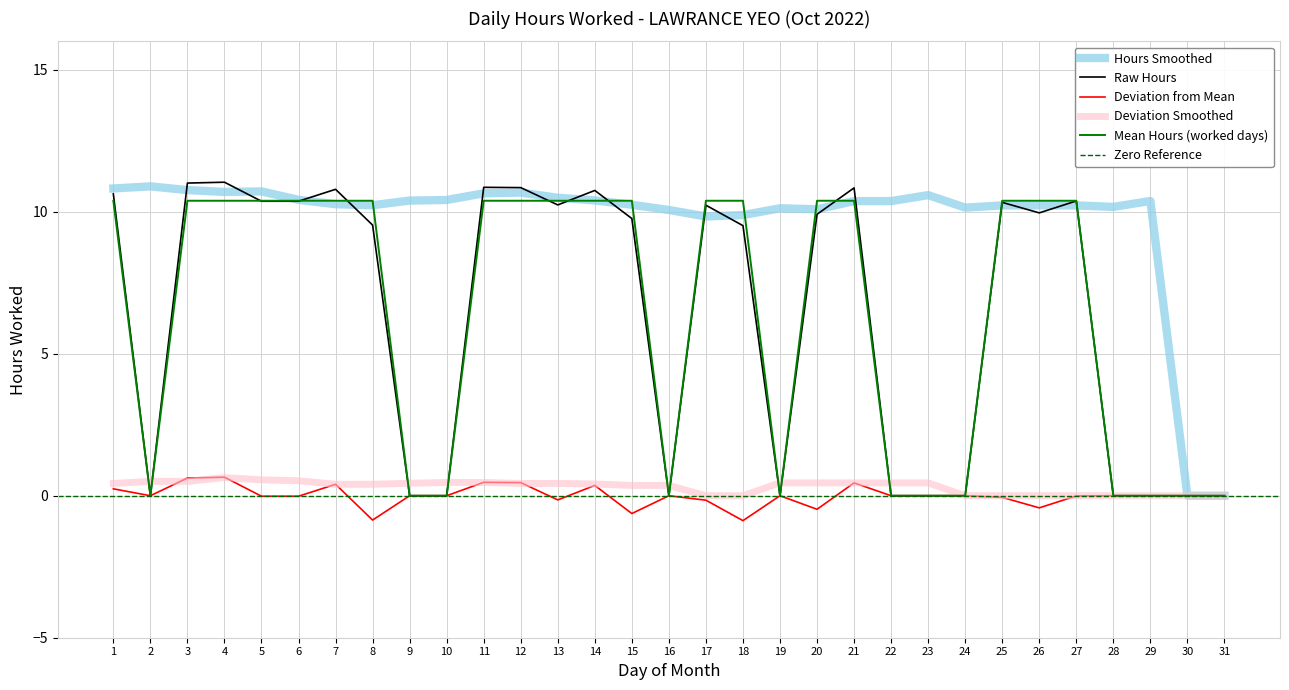

The chart shows a value of 7.6 at 12. True or false?

False